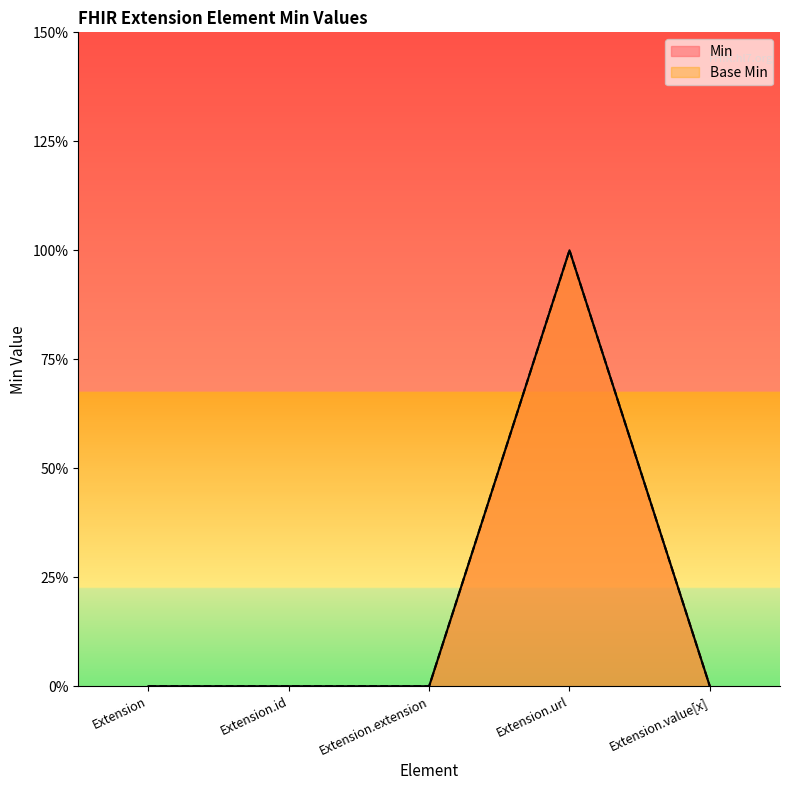

Between Extension.extension and Extension.value[x], which is larger?

Extension.extension